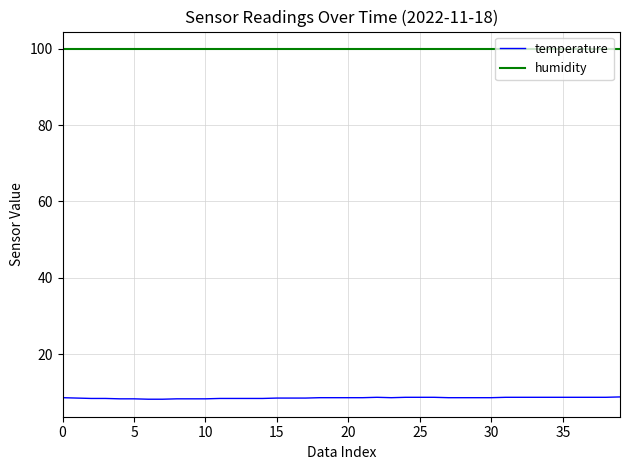

True or false: humidity and temperature cross at least once.

False